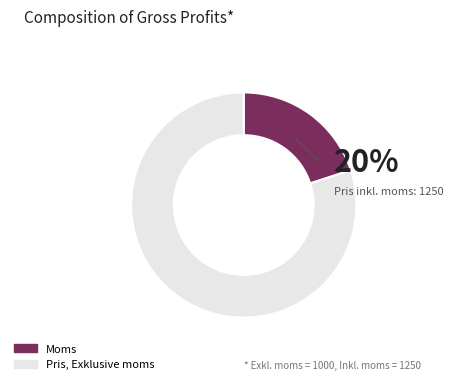

To the nearest percent, what percentage of the pie is Pris, Exklusive moms?

80%